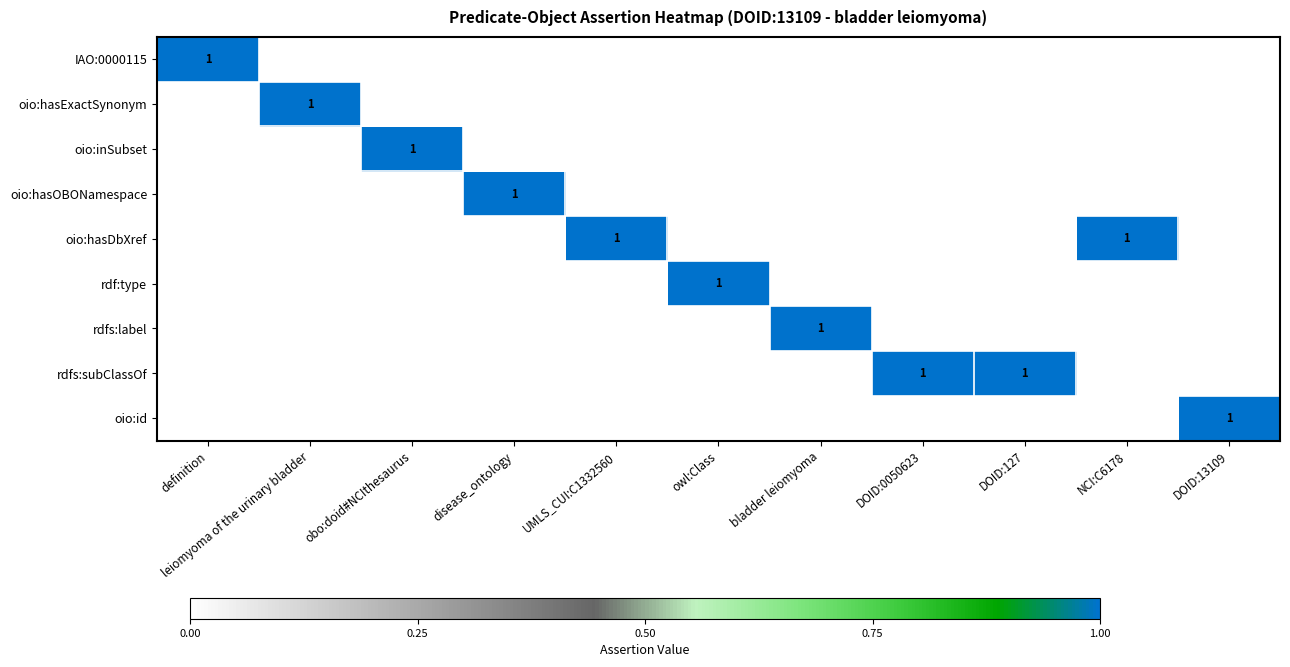

Which series has the largest total across all categories?

oio:hasDbXref